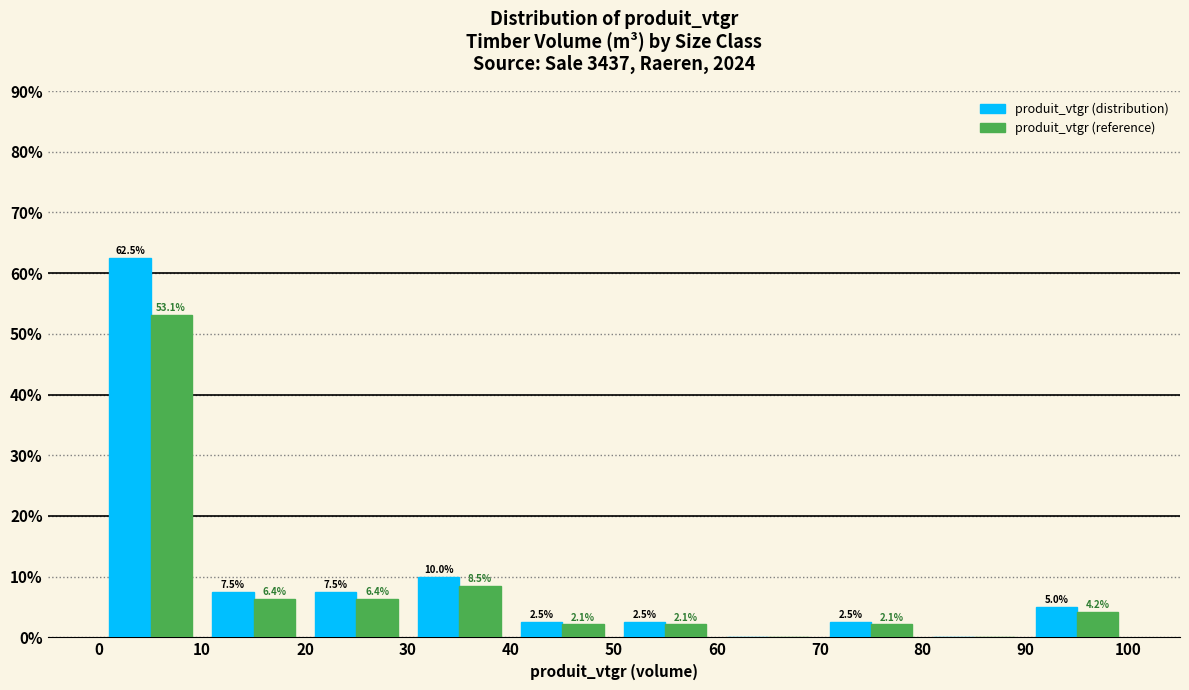

In the produit_vtgr (distribution) series, which range on the x-axis has the tallest bar?

0 to 10